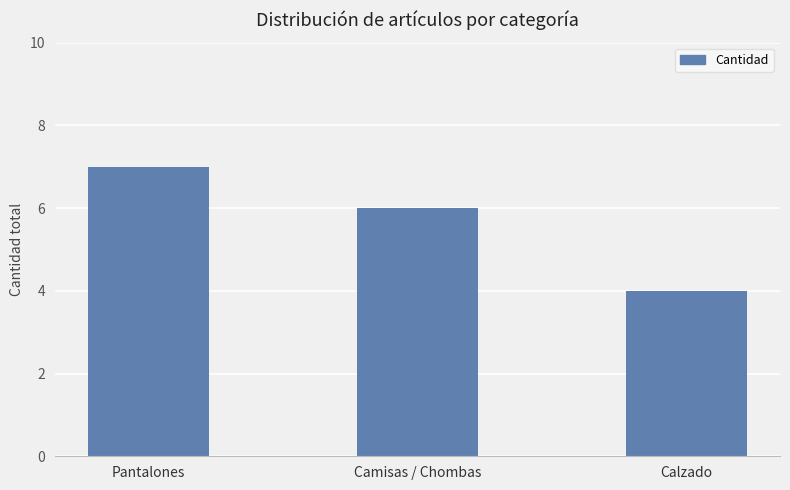

What is the greatest value displayed?

7